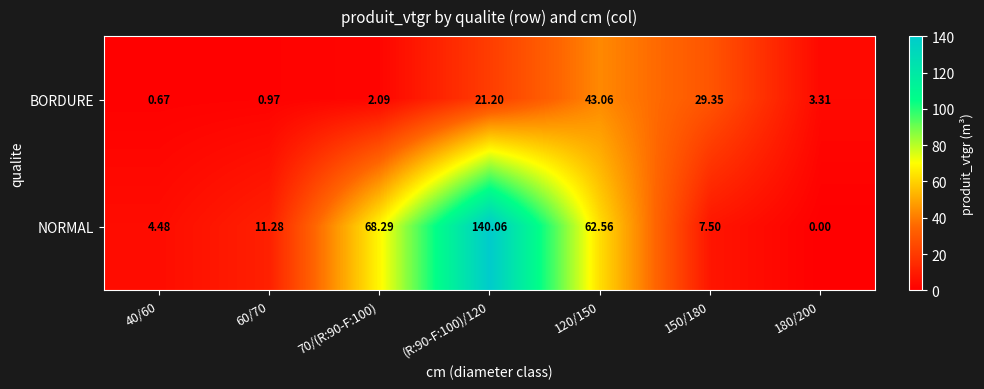

Between 120/150 and 180/200, which series saw the biggest shift?

NORMAL